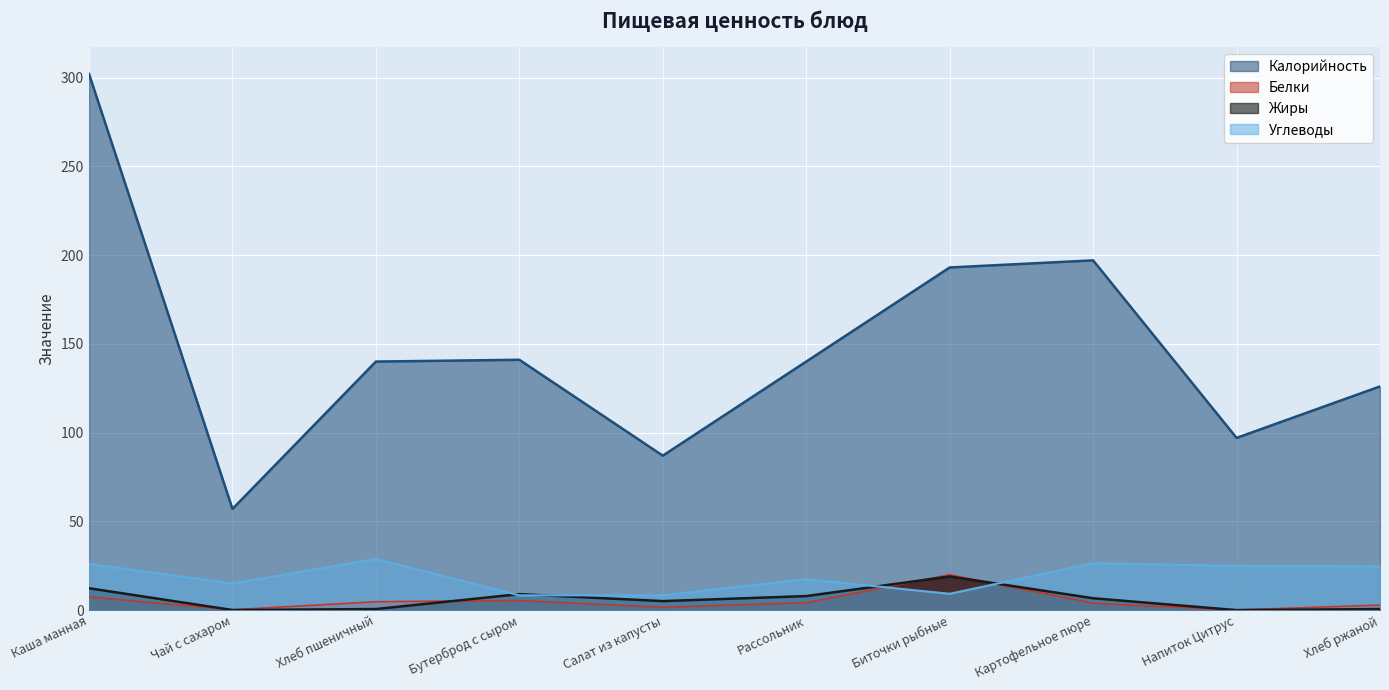

How many lines are shown in the chart?

4